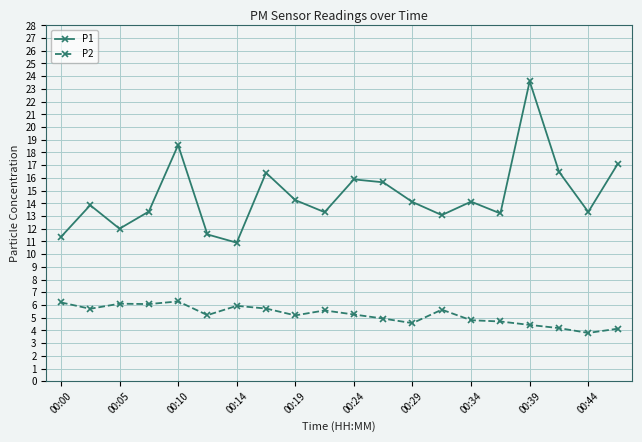

List the series in order of their peak value, lowest first.

P2, P1